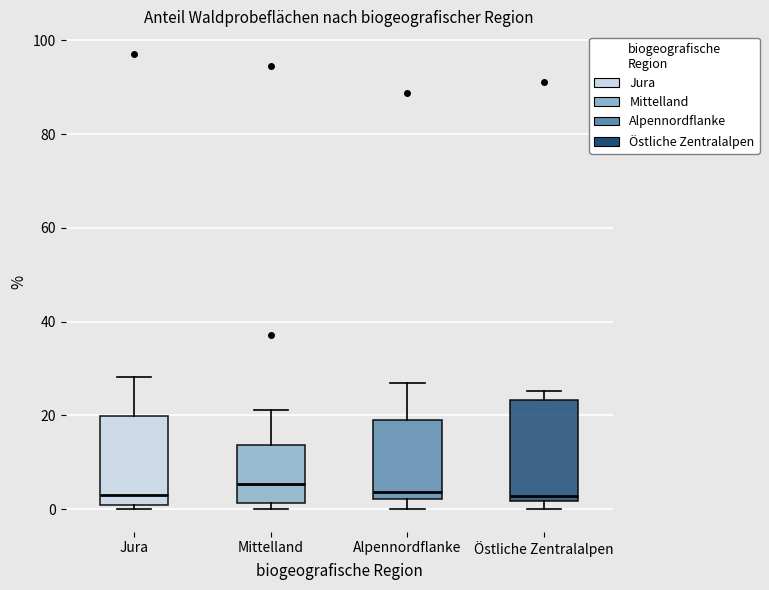

Reading left to right, read every box against the y-axis: the position of its median line, the range the box covers, and the ends of its whiskers. The values are not printed on the chart, so give them approximately, as read against the axis.

Jura: median 2, box 0 to 20, whiskers 0 (just below the box's lower edge) to 28
Mittelland: median 6, box 2 to 14, whiskers 0 to 22
Alpennordflanke: median 4, box 2 to 20, whiskers 0 to 26
Östliche Zentralalpen: median 2 (just above the box's lower edge), box 2 to 24, whiskers 0 to 26